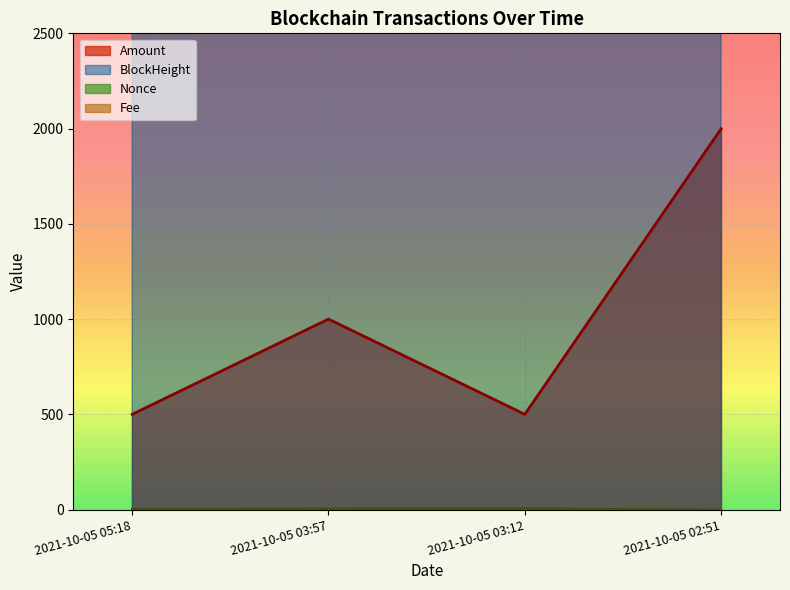

What are all the series names shown in the legend?

Amount, Fee, BlockHeight, Nonce